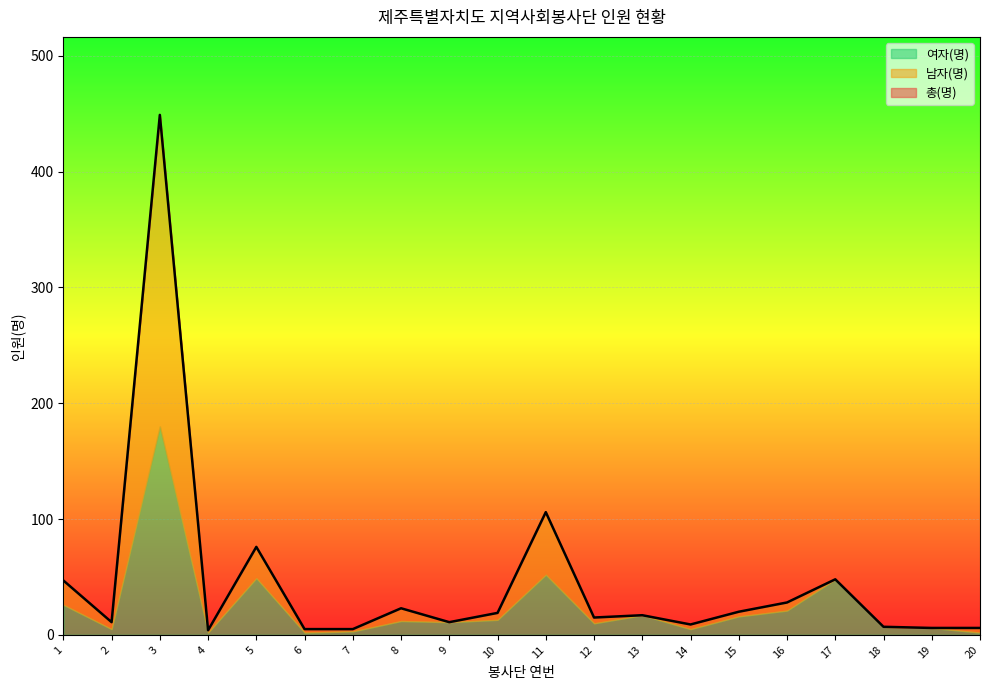

Count the number of data series in this chart.

3